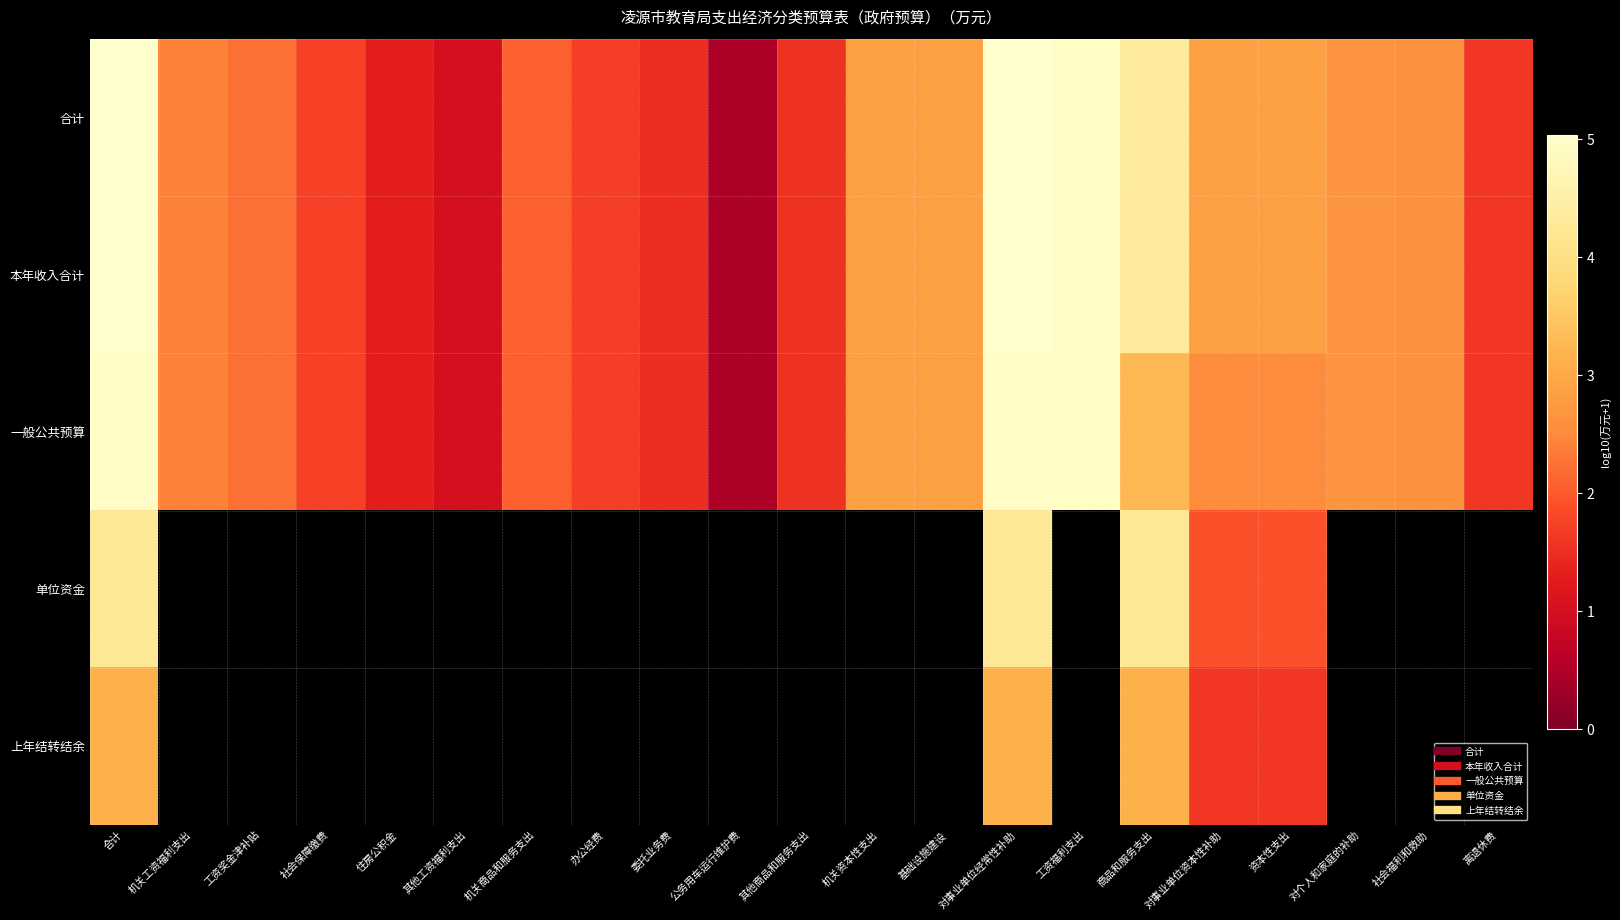

Between 对事业单位资本性补助 and 委托业务费, which is larger?

对事业单位资本性补助